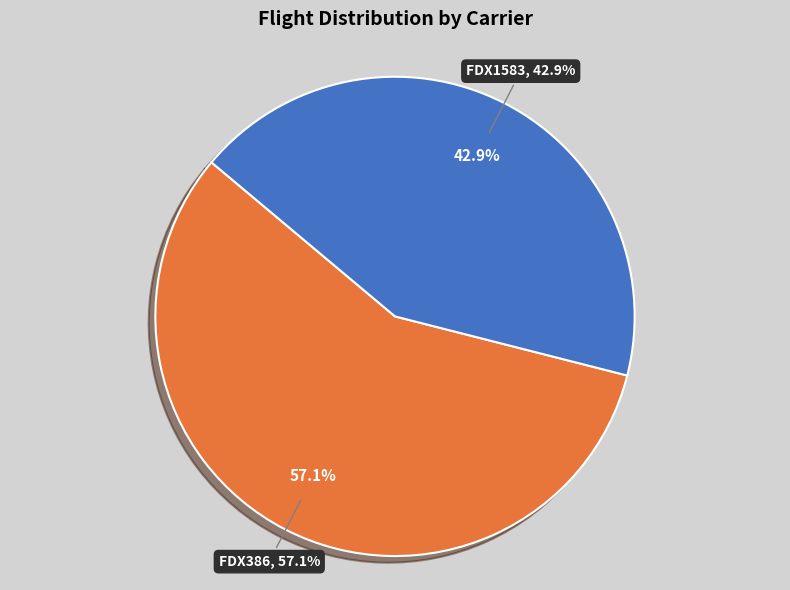

How much of the chart is everything except FDX1583?

57.1%